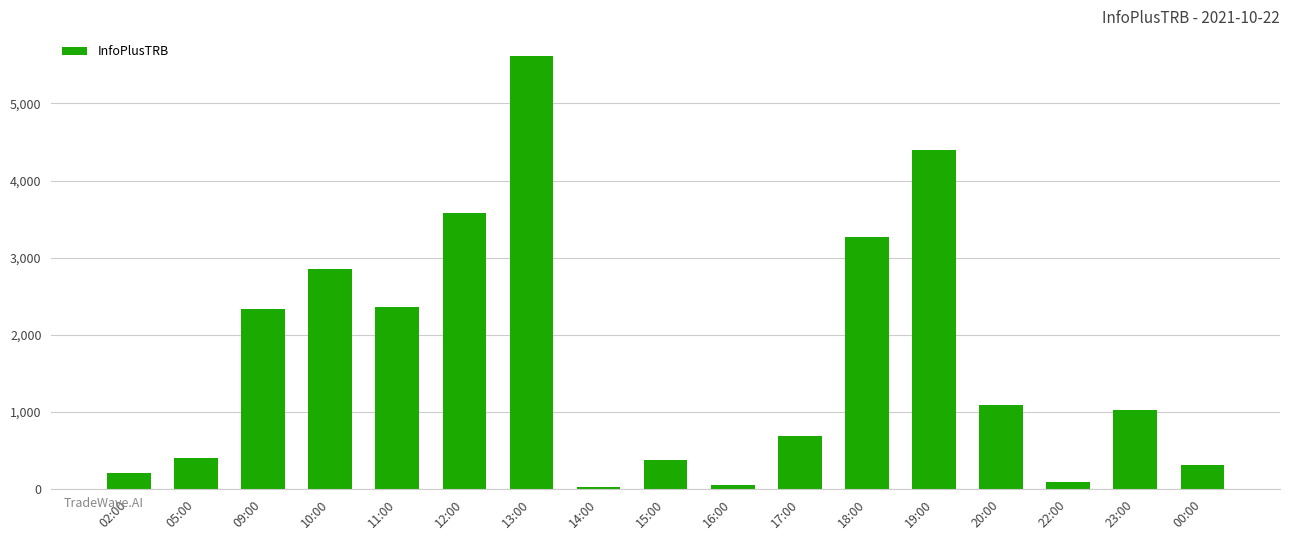

What is the maximum value shown in the chart?

5618